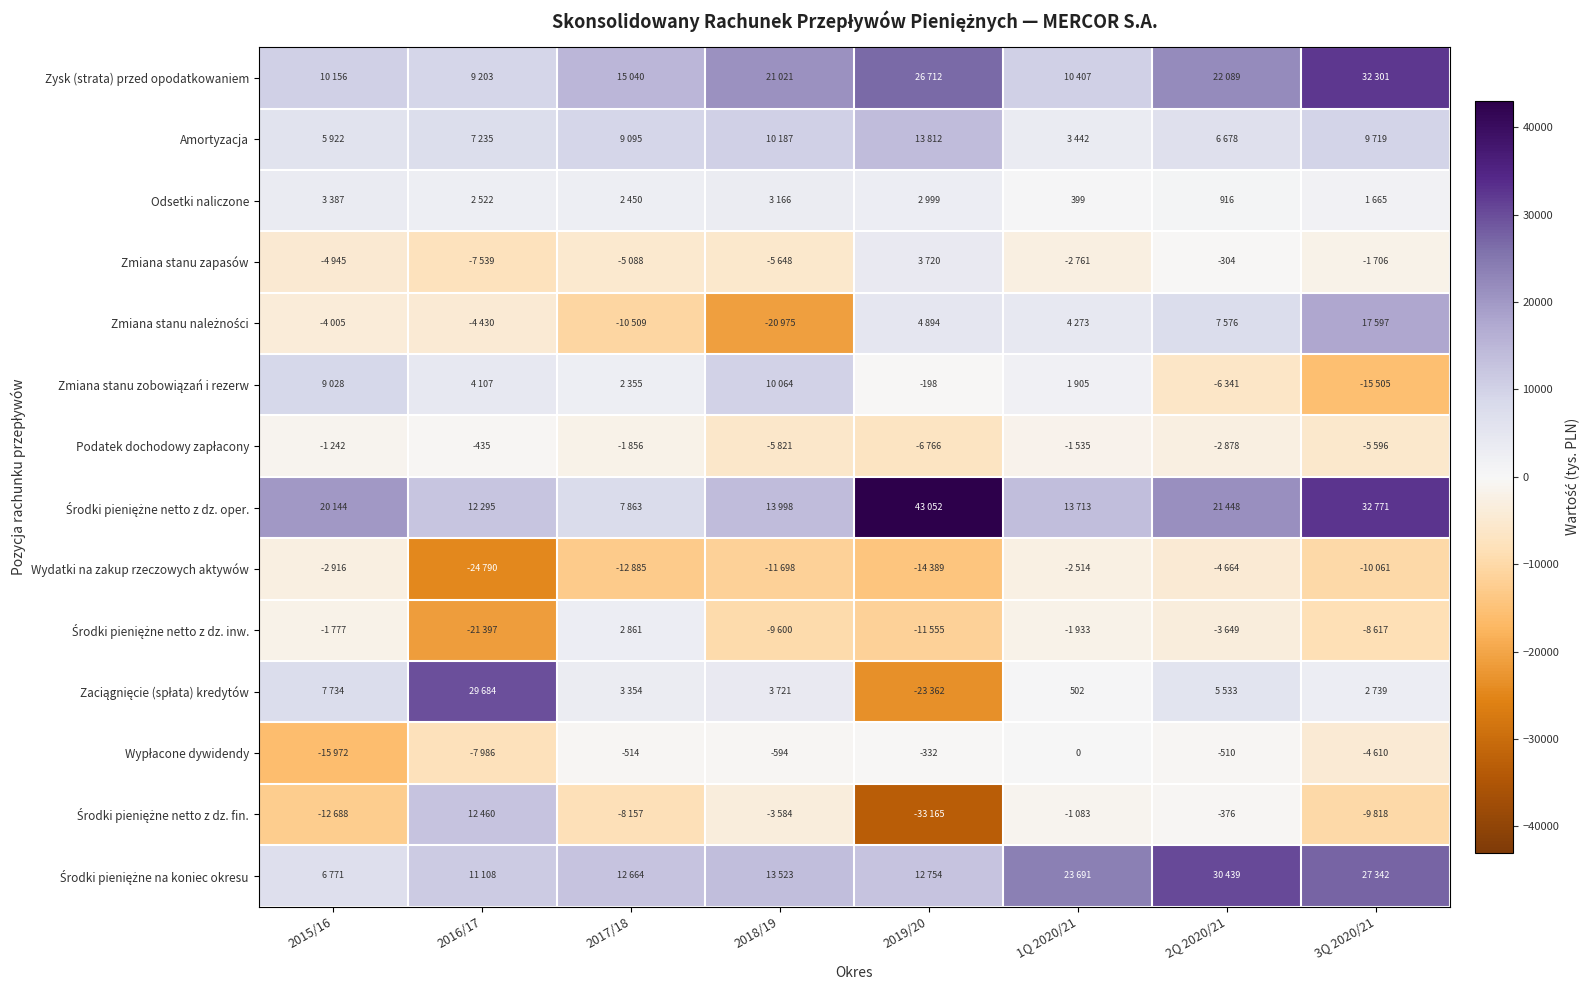

The value of Środki pieniężne netto z dz. inw. at 2016/17 is -32842. True or false?

False